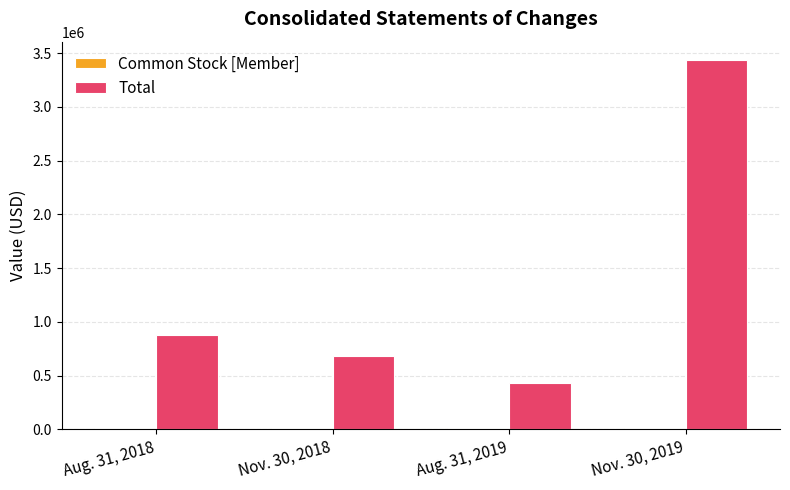

At which category is the sum across all series the highest?

Nov. 30, 2019